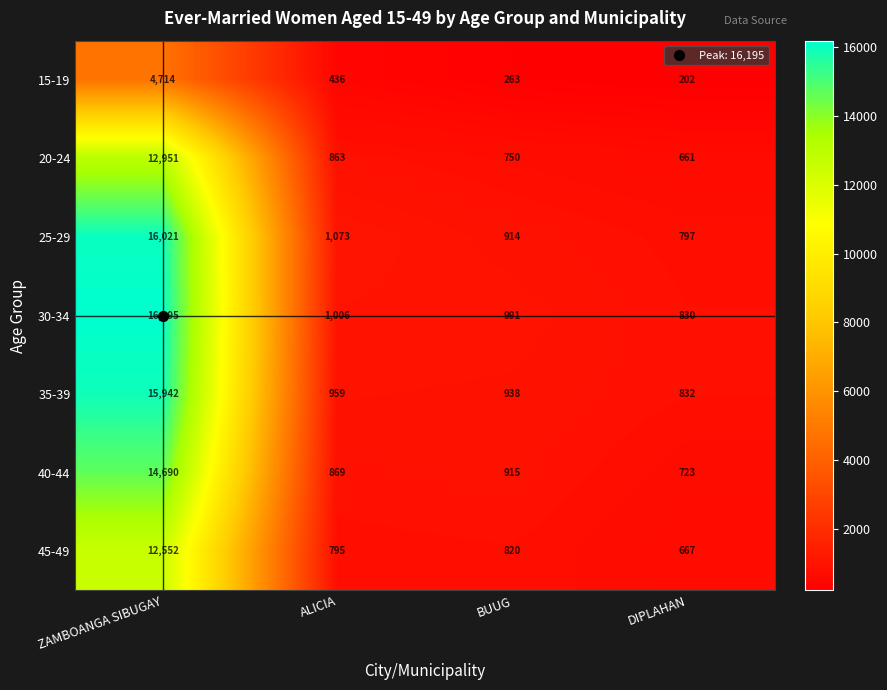

Which series has the widest spread of values?

30-34